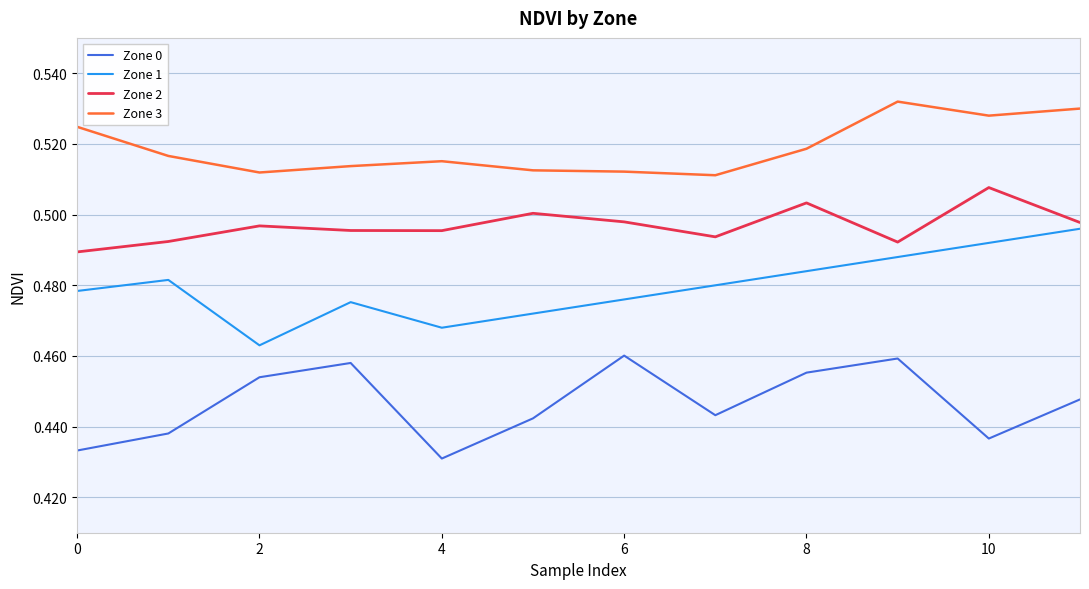

Rank the series by their average value, from highest to lowest.

Zone 3, Zone 2, Zone 1, Zone 0